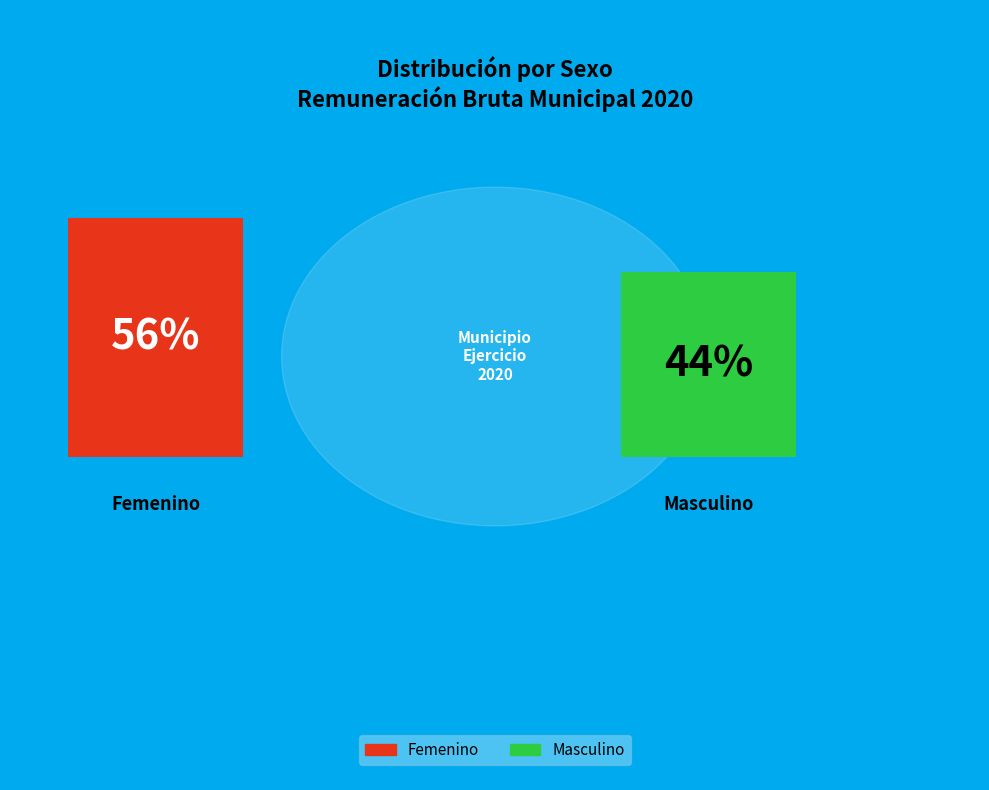

How much of the chart is everything except Masculino?

56.4%